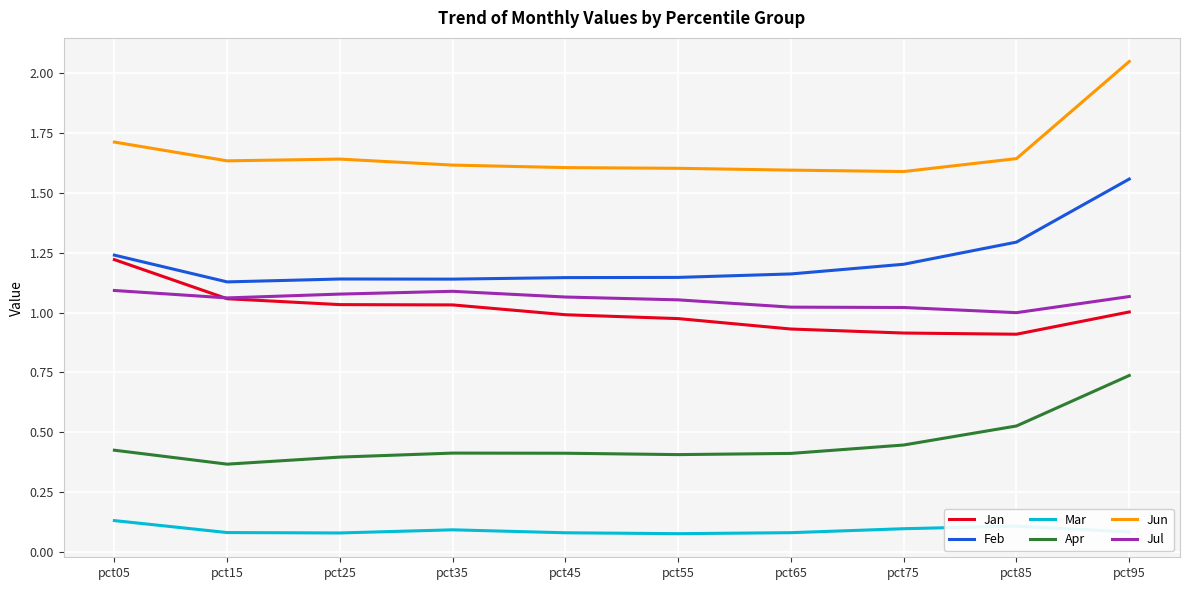

Which series has the largest total across all categories?

Jun